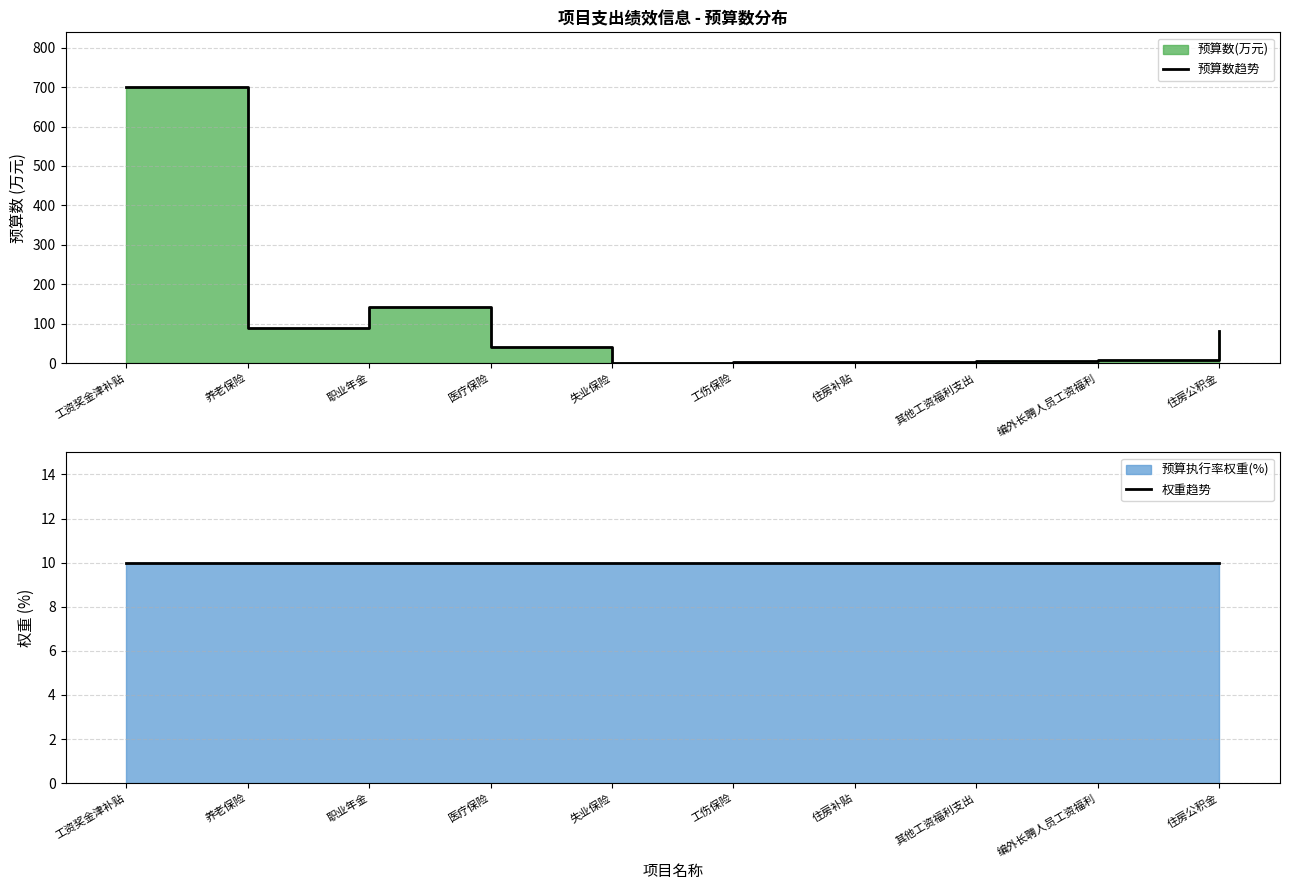

What is the label of the 3rd point from the right?

其他工资福利支出